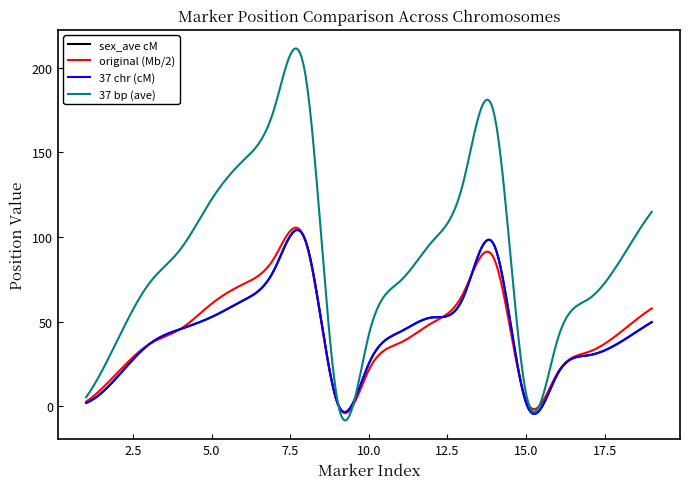

What is the value of the sex_ave cM point at the 13th from the left?

64.1